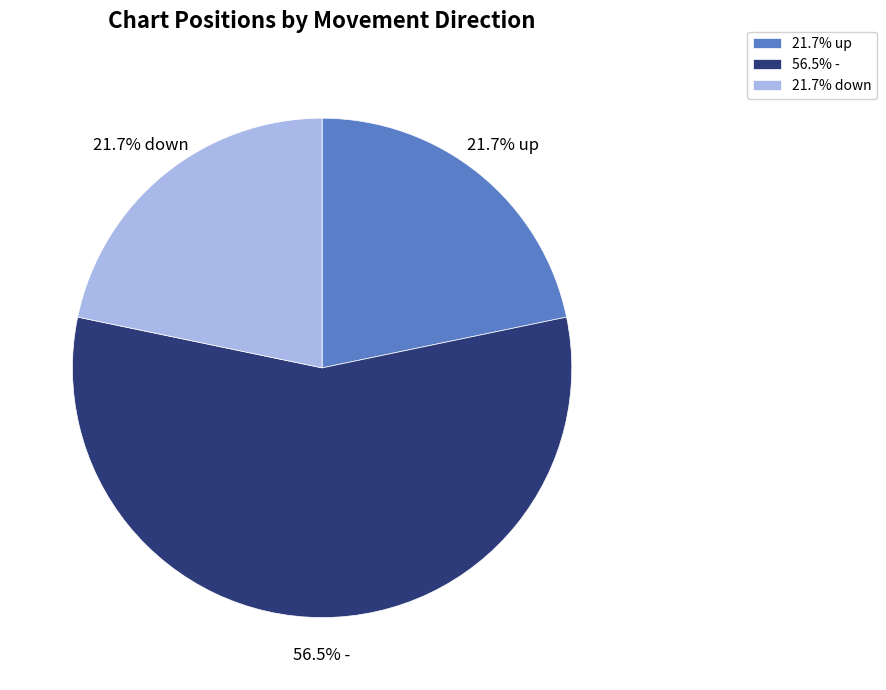

What is the total percentage of 56.5% - and 21.7% down?

78.3%